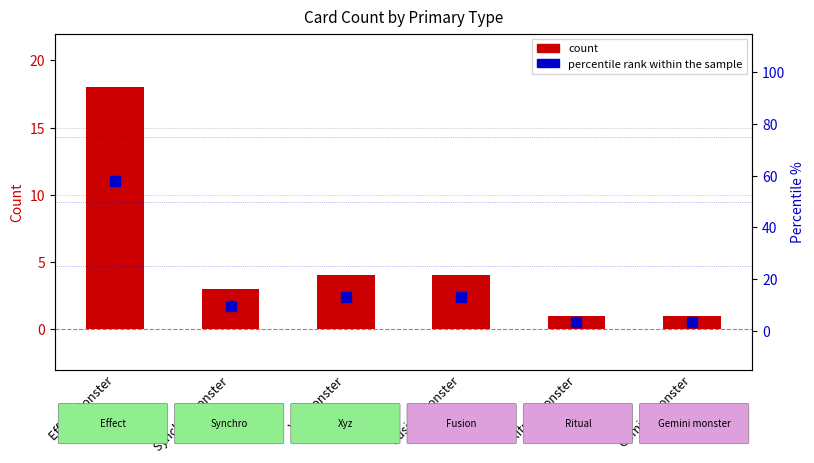

What are all the series names shown in the legend?

count, percentile rank within the sample